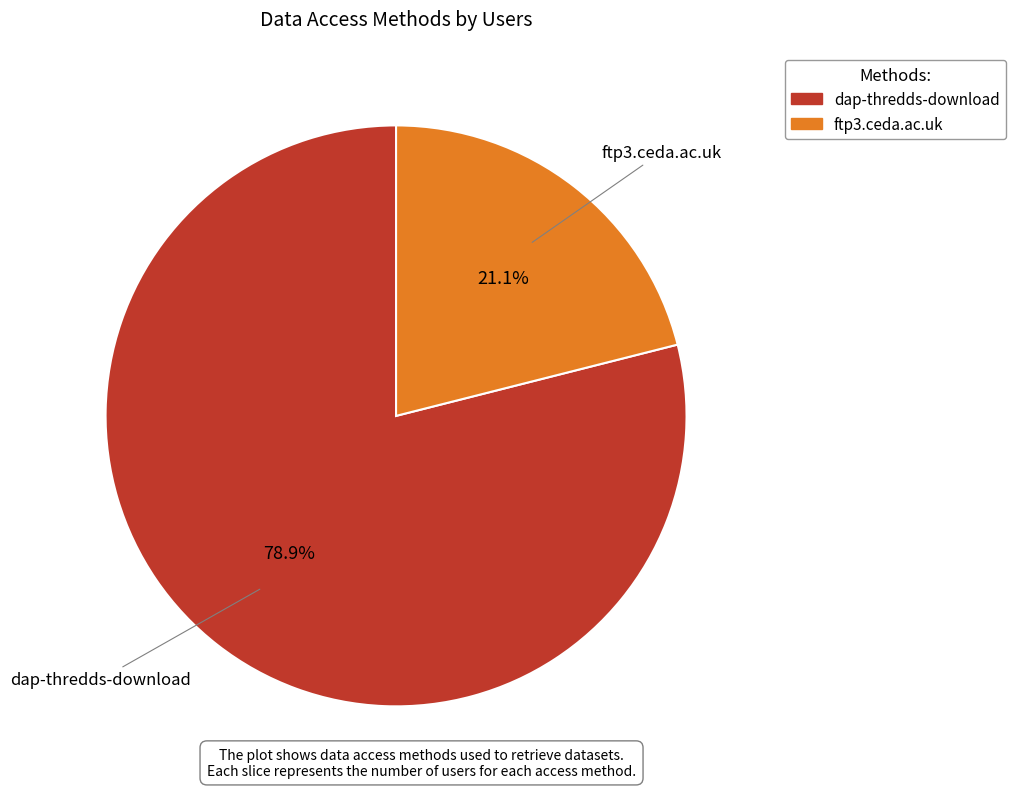

What is the total percentage of dap-thredds-download and ftp3.ceda.ac.uk?

100.0%